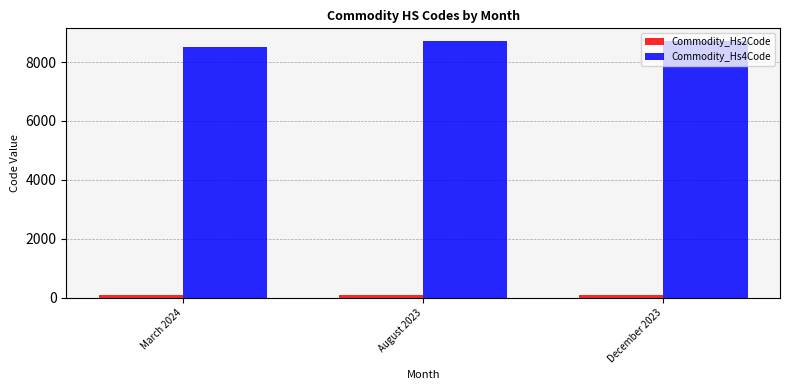

Which series has the largest range (max minus min)?

Commodity_Hs4Code